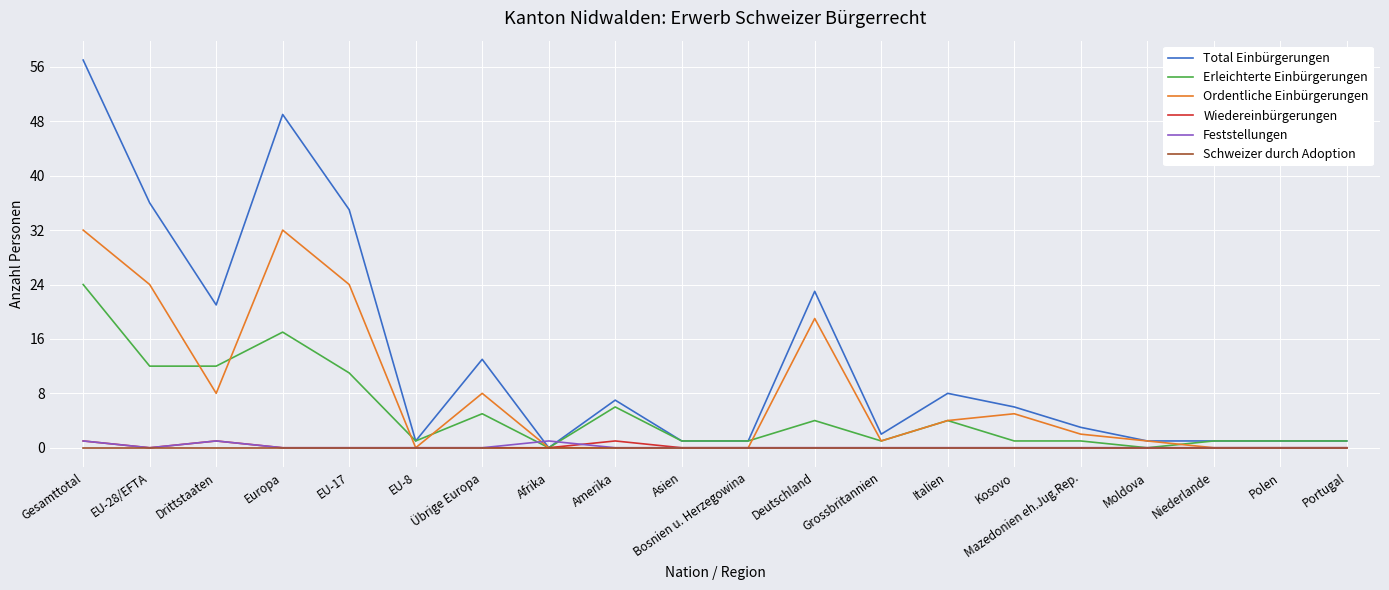

The Total Einbürgerungen series shows 0 at Afrika. True or false?

True